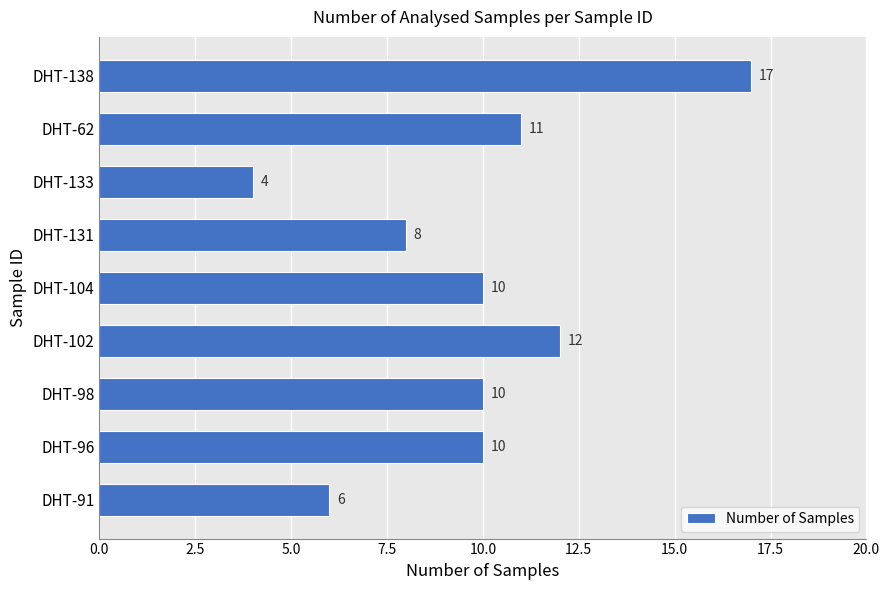

Is it true that the value at DHT-104 is 10?

True